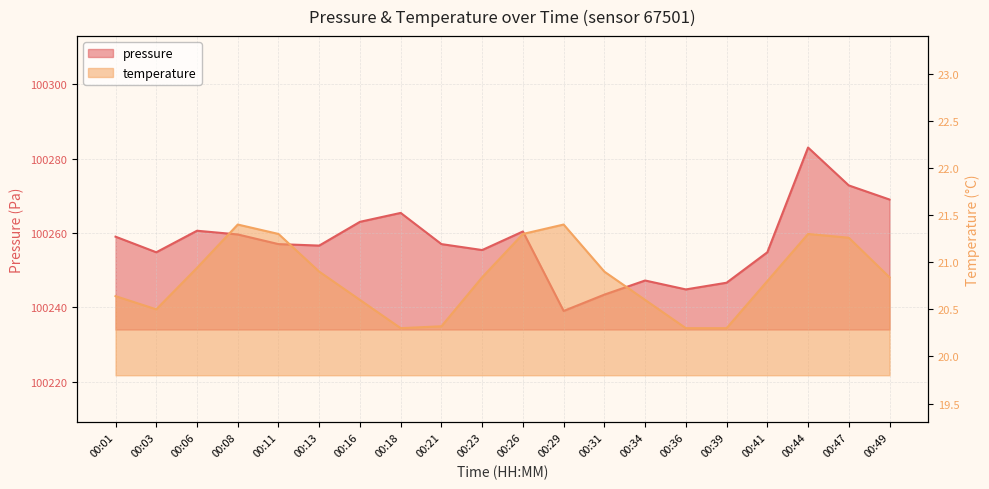

Which series has the widest spread of values?

pressure